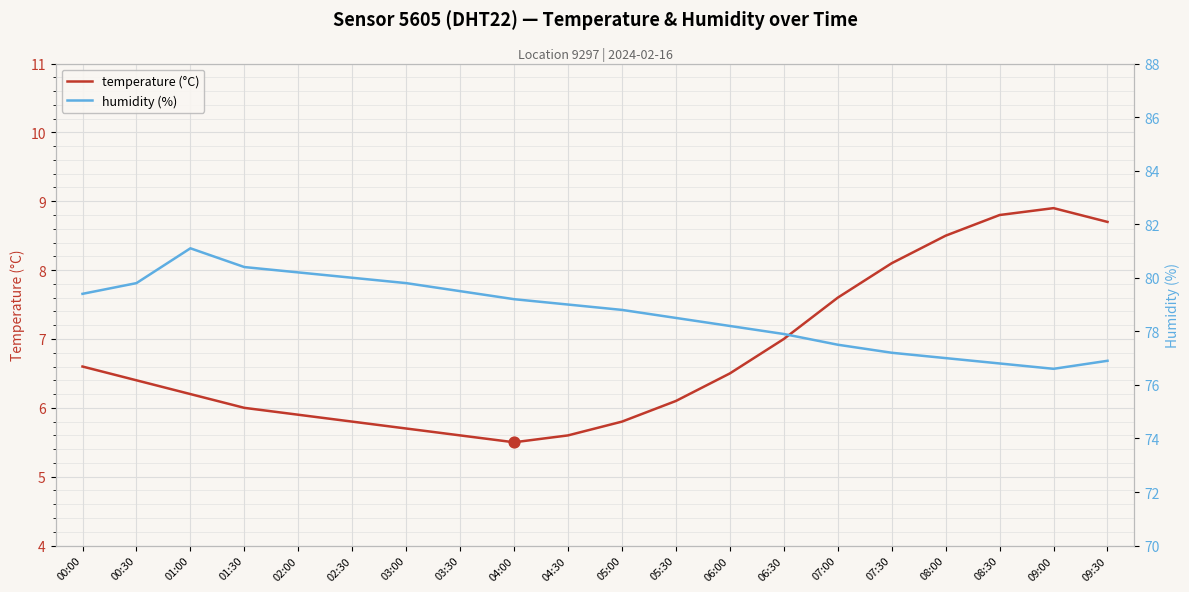

What is the total value across all series at 02:30?

85.8